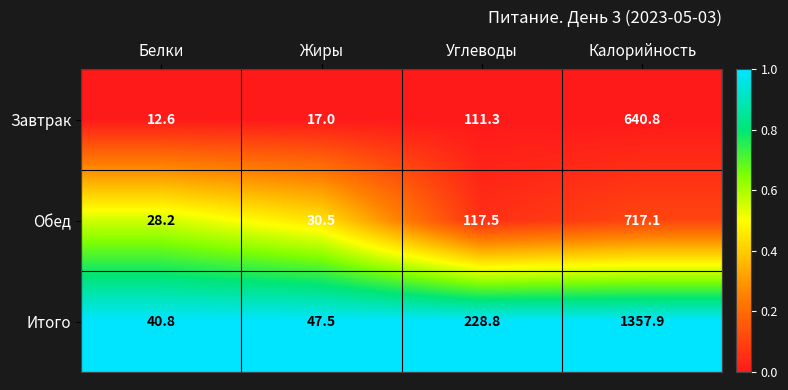

The value of Завтрак at Белки is 3.5. True or false?

False